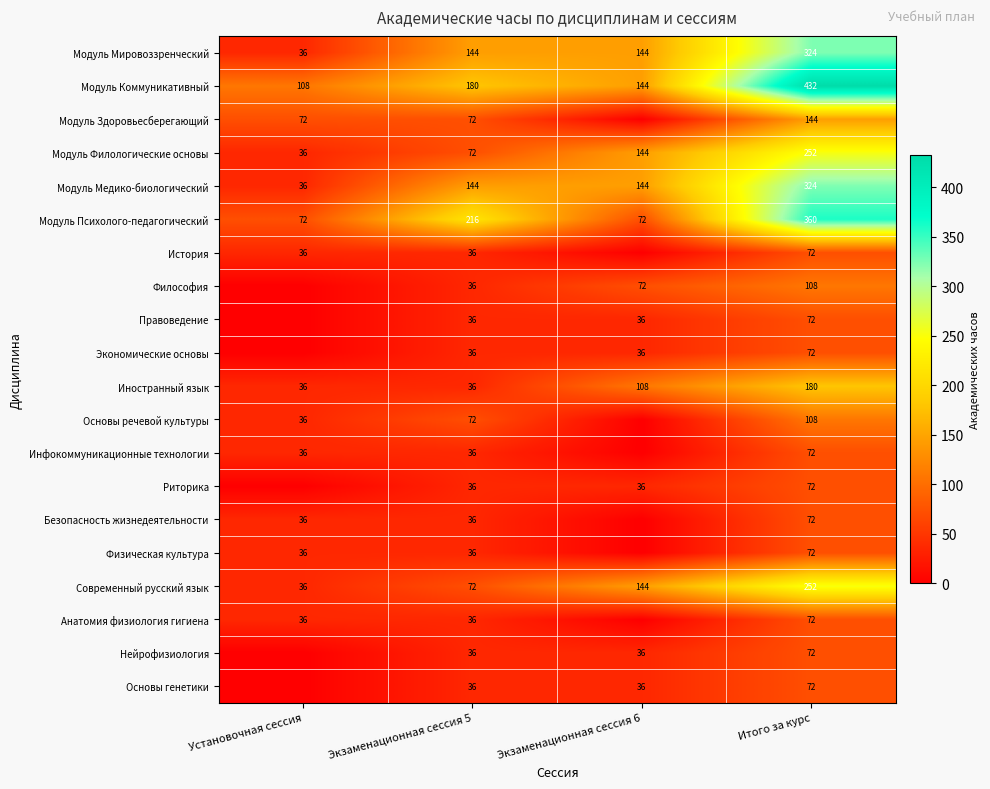

How many data points in Модуль Медико-биологический are less than 144?

1